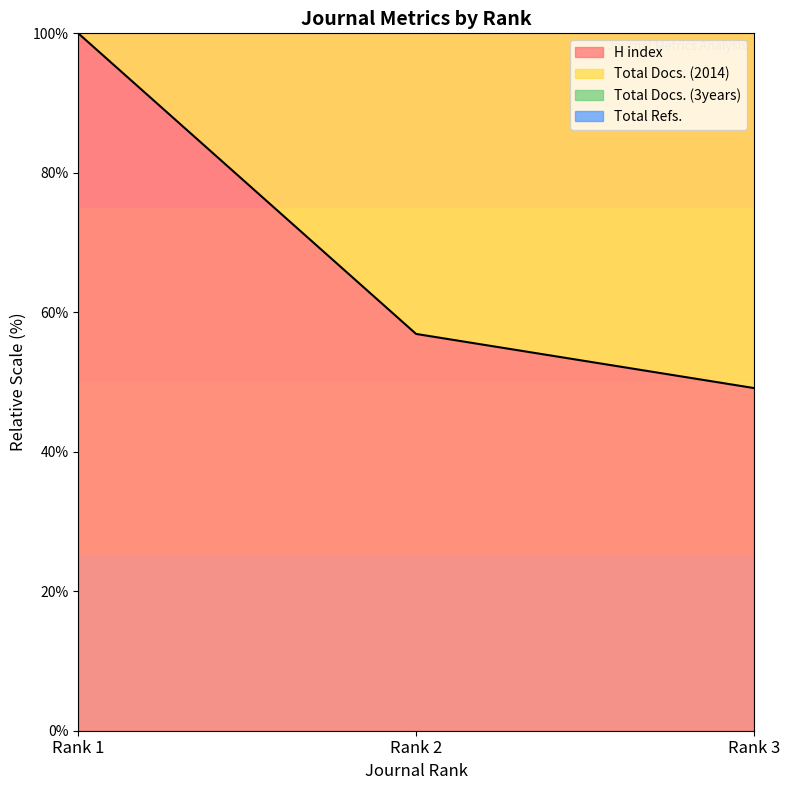

Which category has the highest value in the Total Refs. series?

Rank 1